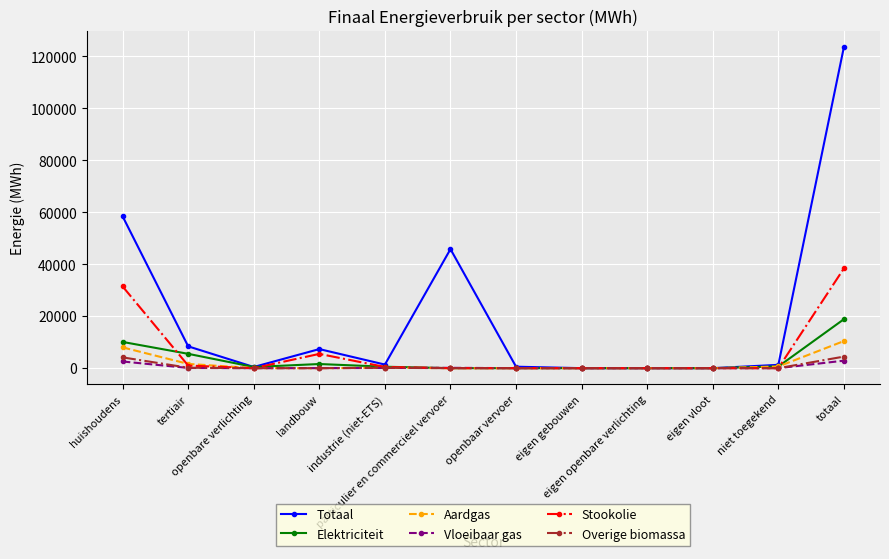

Which label corresponds to the largest value in the chart?

totaal